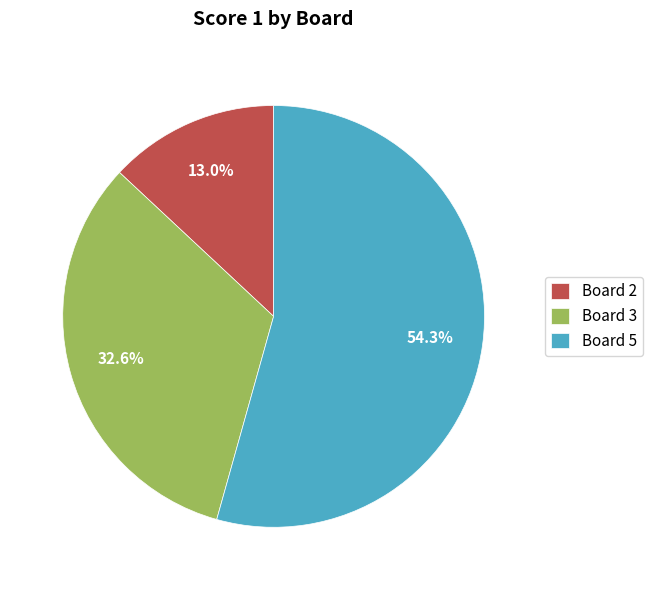

The Board 5 slice represents 60% of the pie. True or false?

False